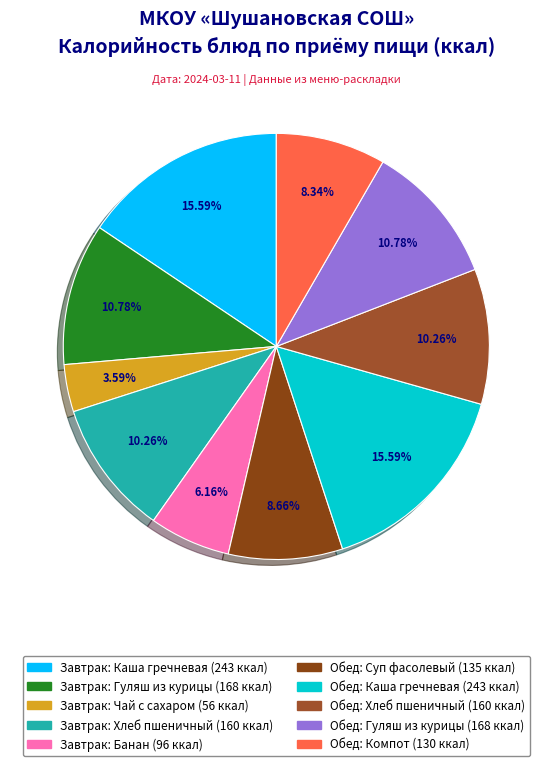

How many slices are in this pie chart?

10